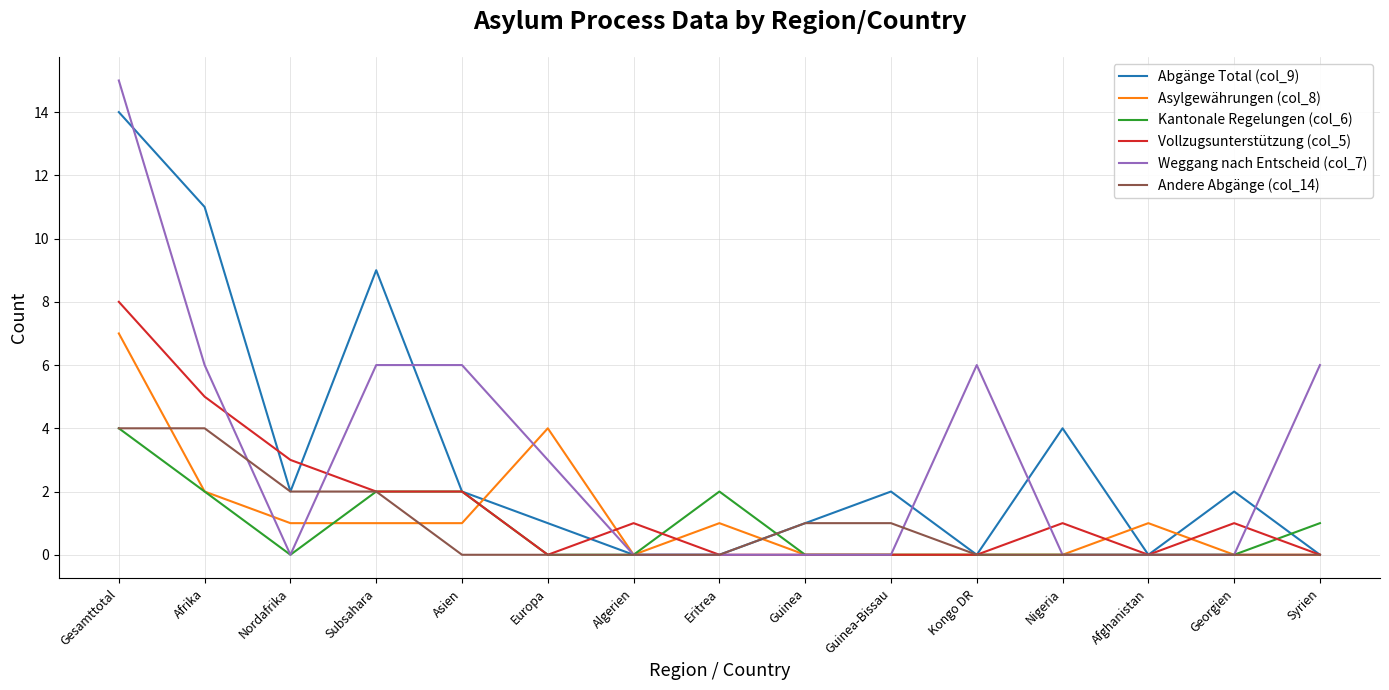

What is the sum of the Kantonale Regelungen (col_6) values at Afrika and Guinea-Bissau?

2